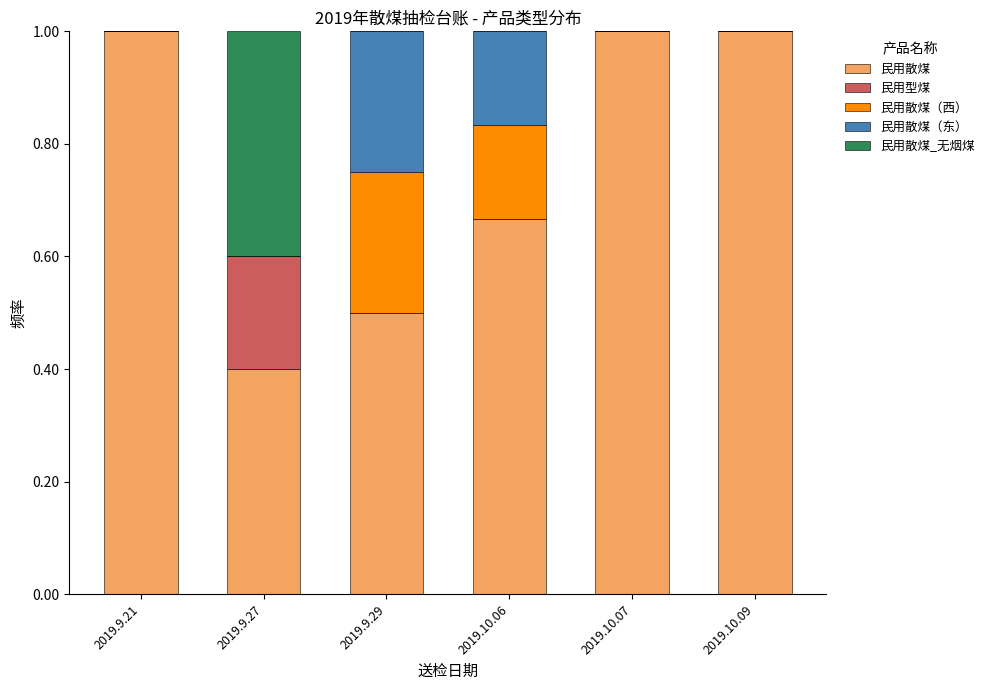

What is the sum of the 民用散煤 values at 2019.9.27 and 2019.9.29?

0.9